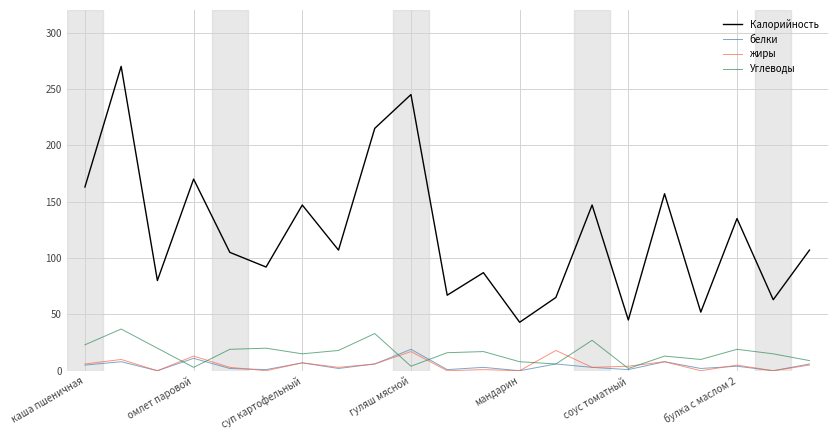

What is the maximum value shown in the chart?

270